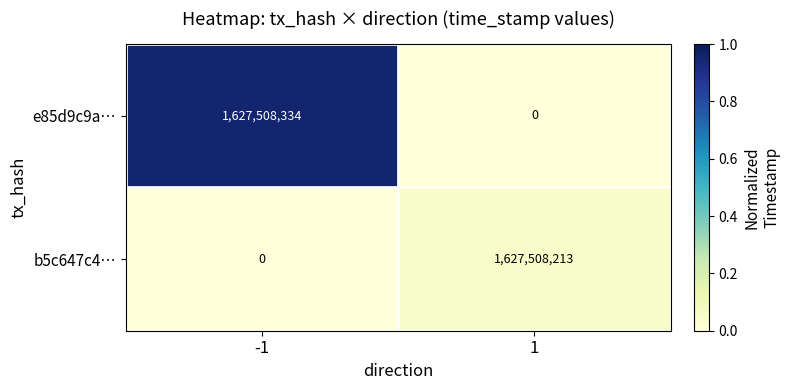

At how many categories does at least one series exceed 0?

2